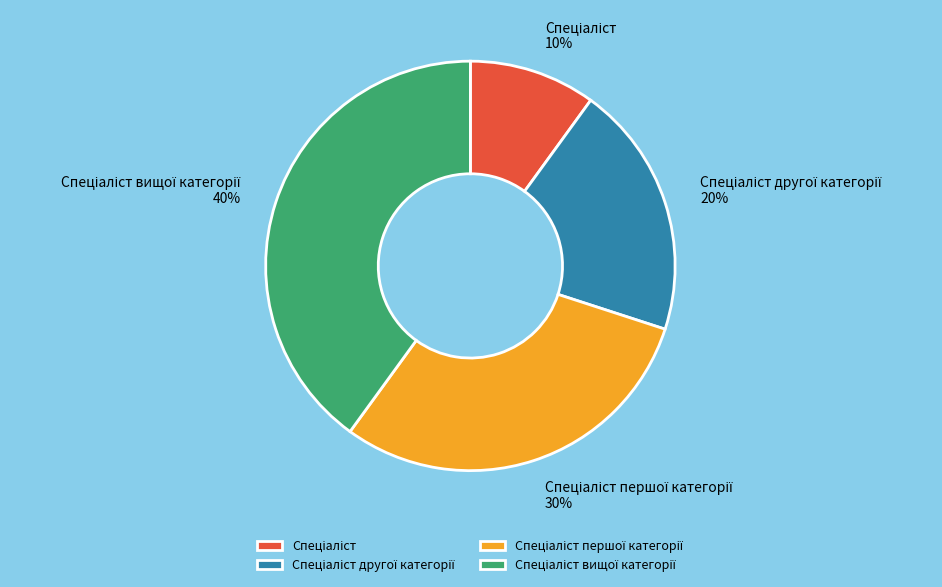

To the nearest percent, what is the difference between the largest and smallest slice percentages?

30%